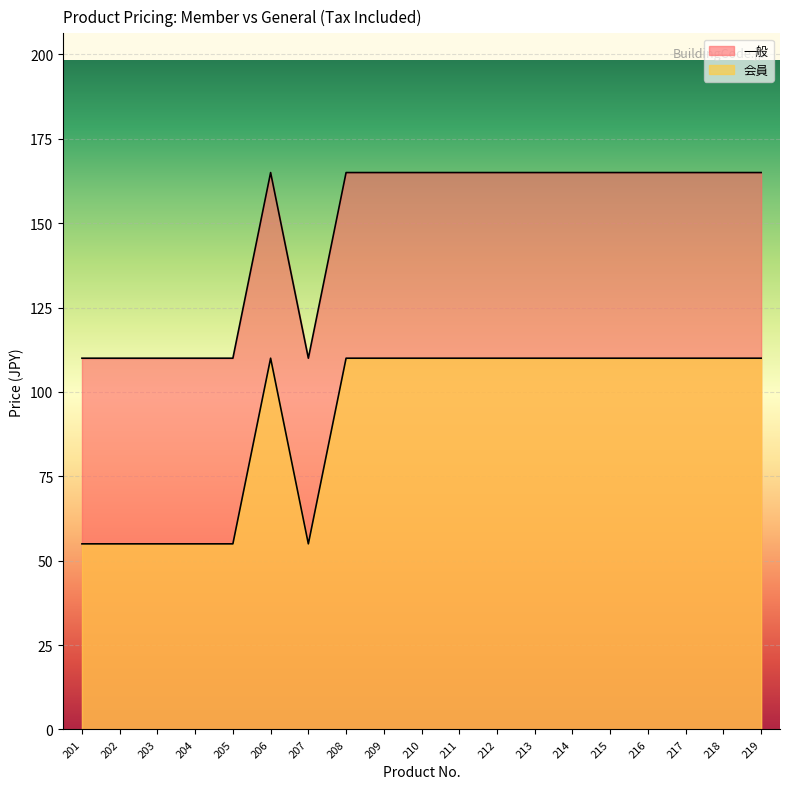

True or false: 一般 and 会員 cross at least once.

False